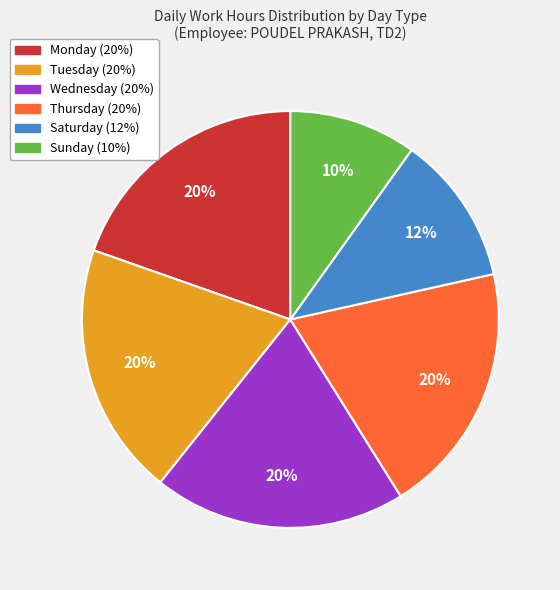

Does any single category account for the majority?

No